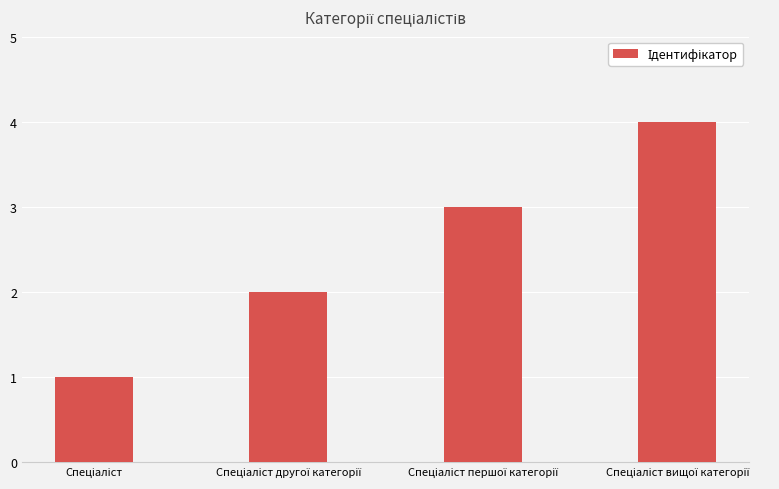

Reading left to right, what are all the values shown in this chart?

1	2	3	4